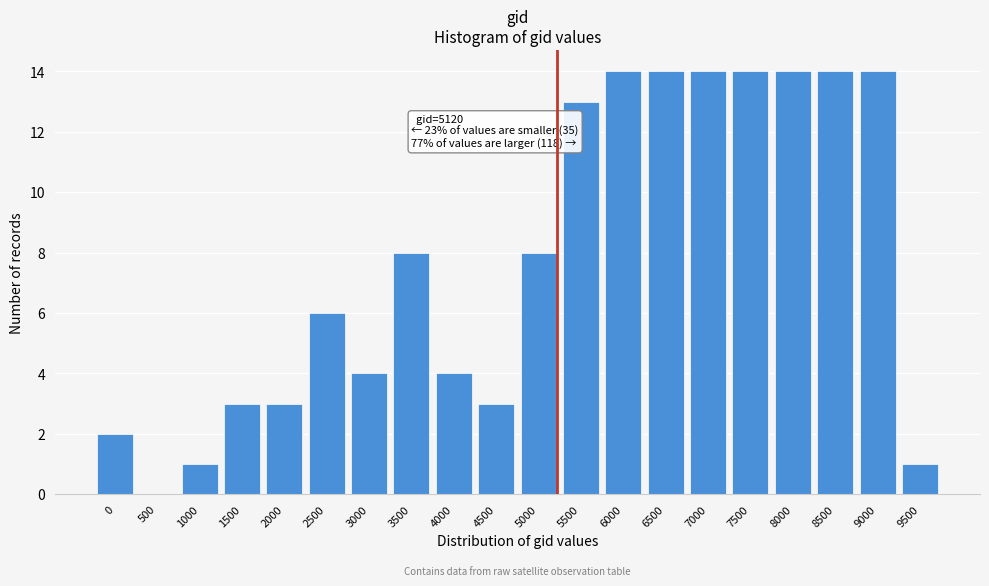

Reading right to left, extract all data points from this chart.

9500=1	9000=14	8500=14	8000=14	7500=14	7000=14	6500=14	6000=14	5500=13	5000=8	4500=3	4000=4	3500=8	3000=4	2500=6	2000=3	1500=3	1000=1	500=0	0=2